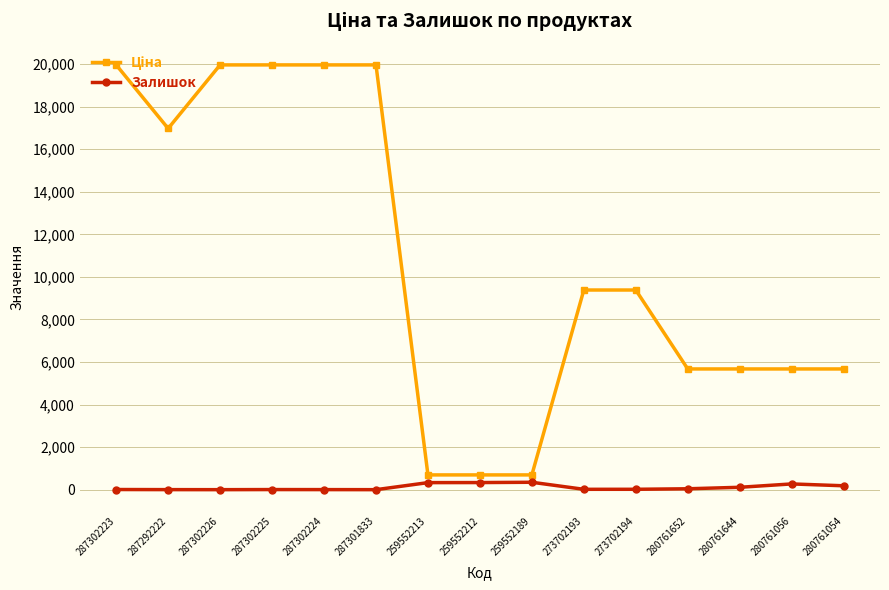

The Залишок series shows 17.0 at 273702193. True or false?

True